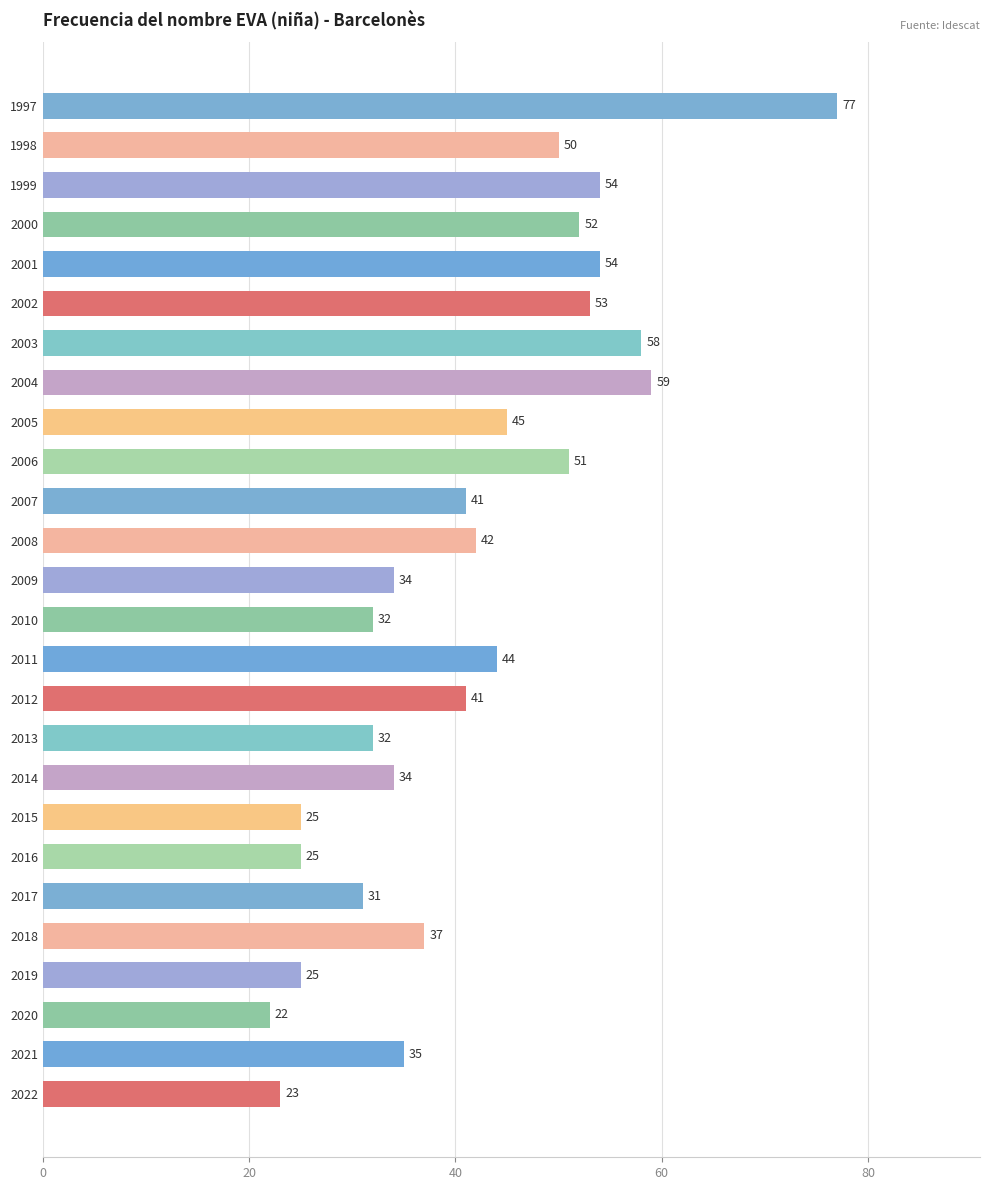

What is the difference between the values at 2010 and 2015?

7